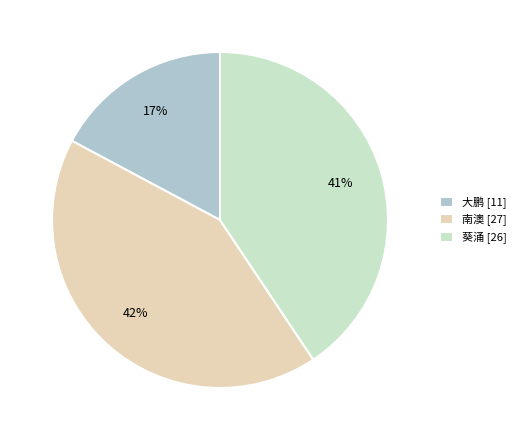

To the nearest percent, what is the combined percentage of 葵涌 and 大鹏?

58%